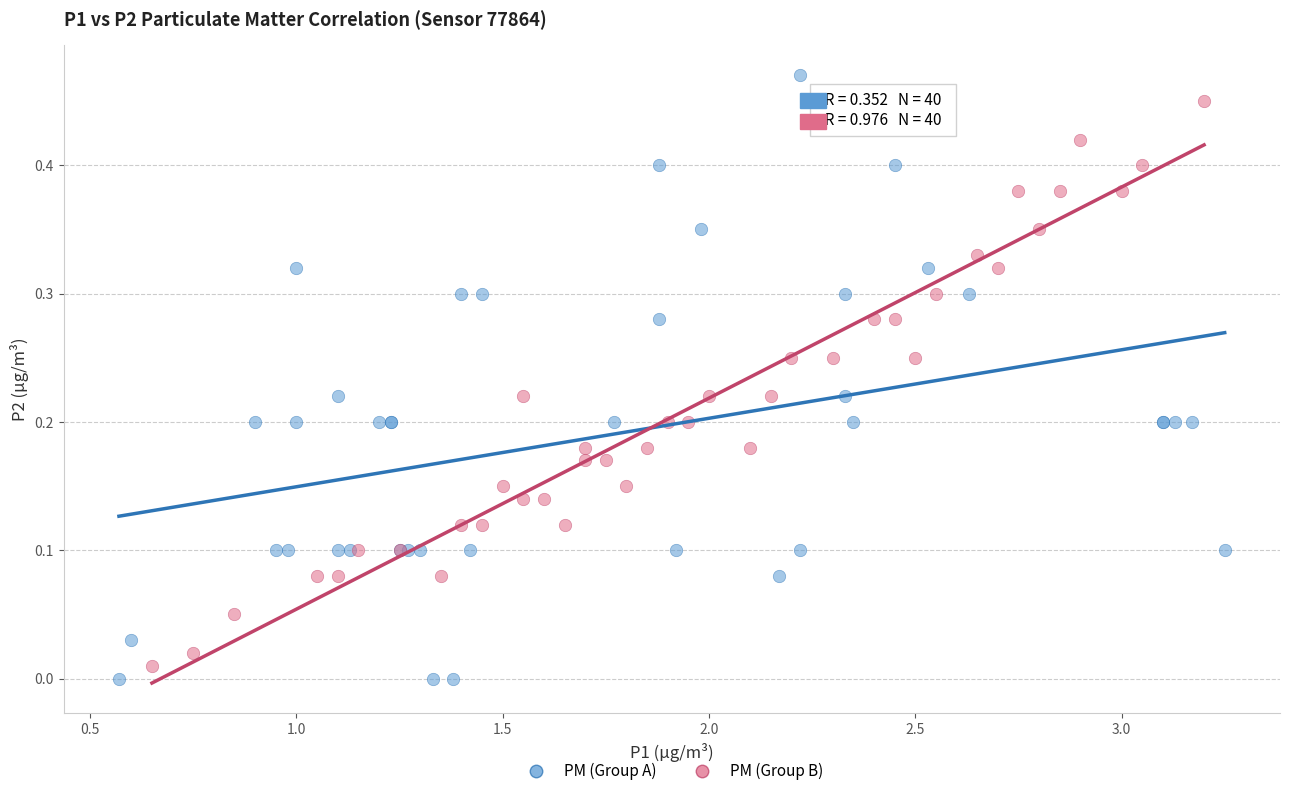

What are all the series names shown in the legend?

PM (Group A), PM (Group B)